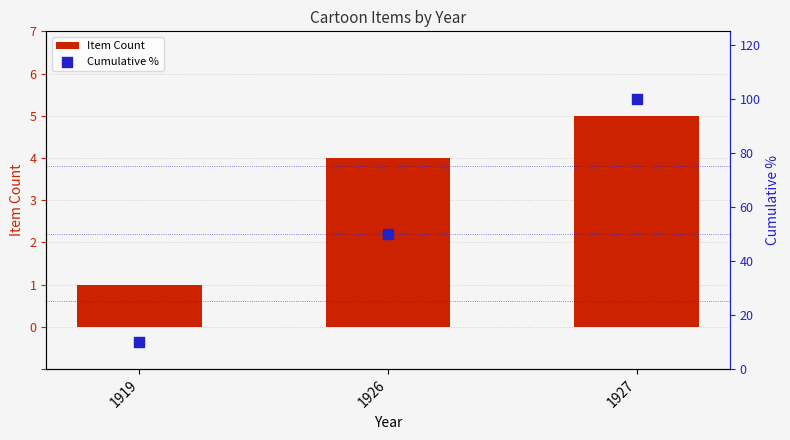

What is the total value across all series at 1927?

105